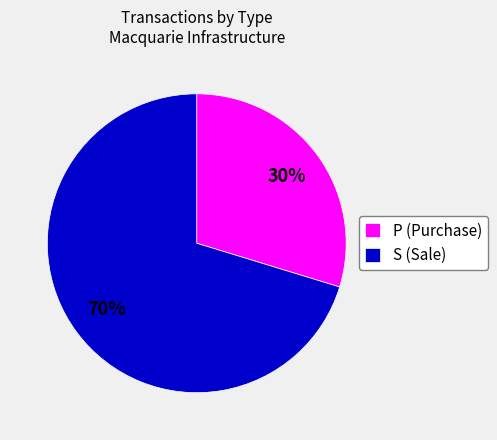

Which slice is the smallest?

P (Purchase)